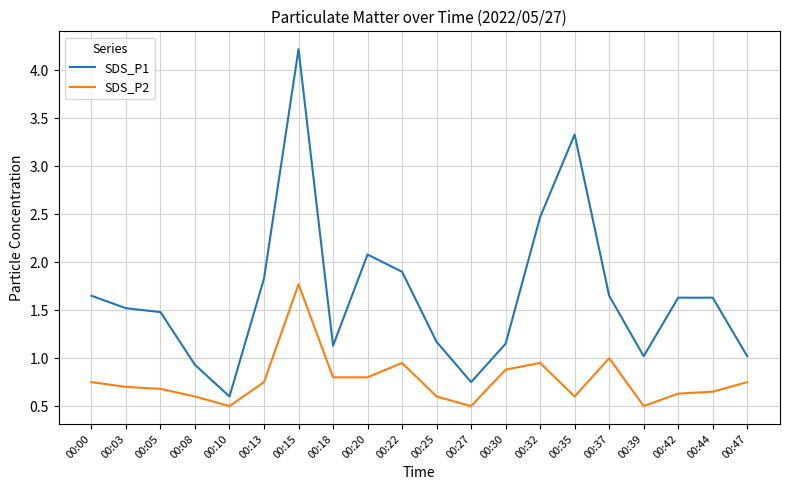

True or false: SDS_P1 and SDS_P2 cross at least once.

False